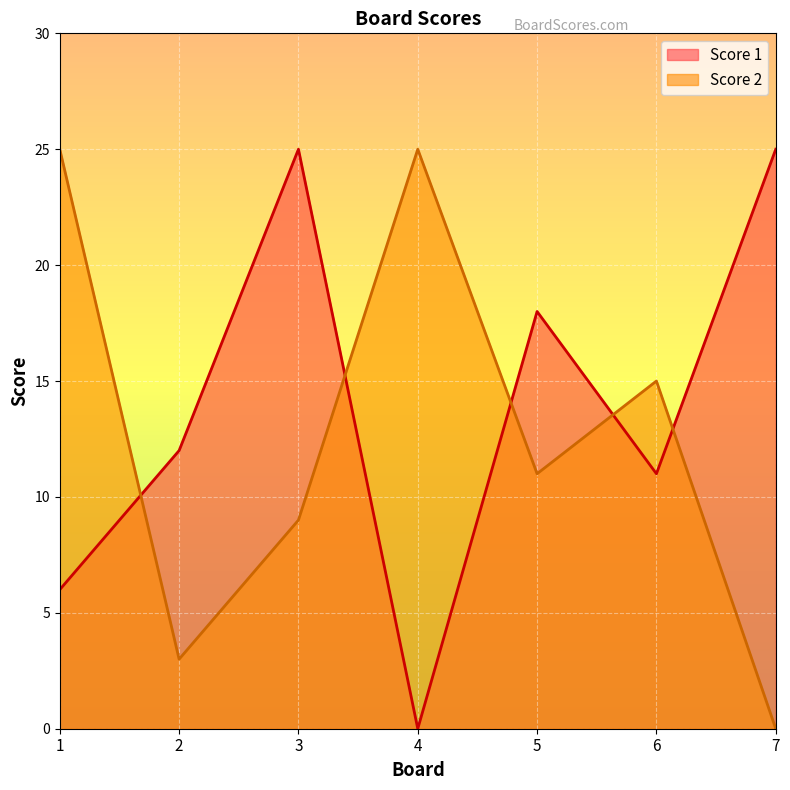

Is it true that Score 1 equals 6 at 7?

False